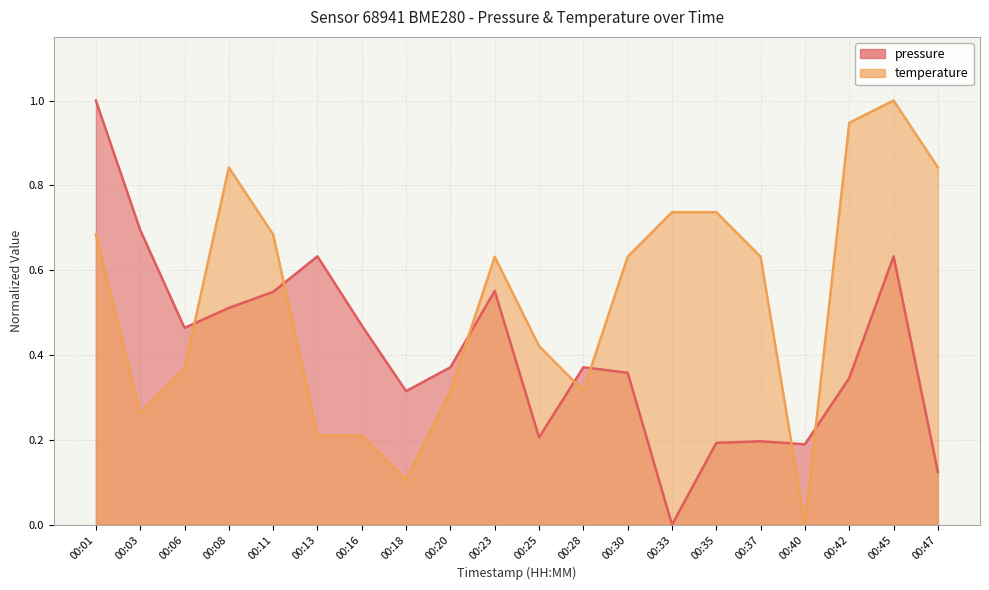

How many times do temperature and pressure cross each other?

7